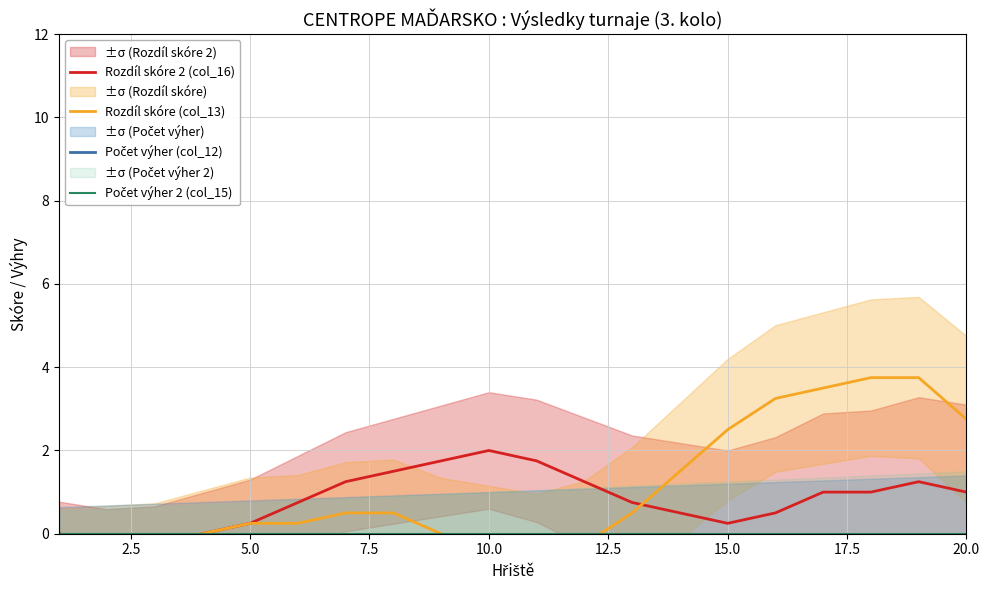

How many values in the Rozdíl skóre 2 (col_16) series are below 1?

10